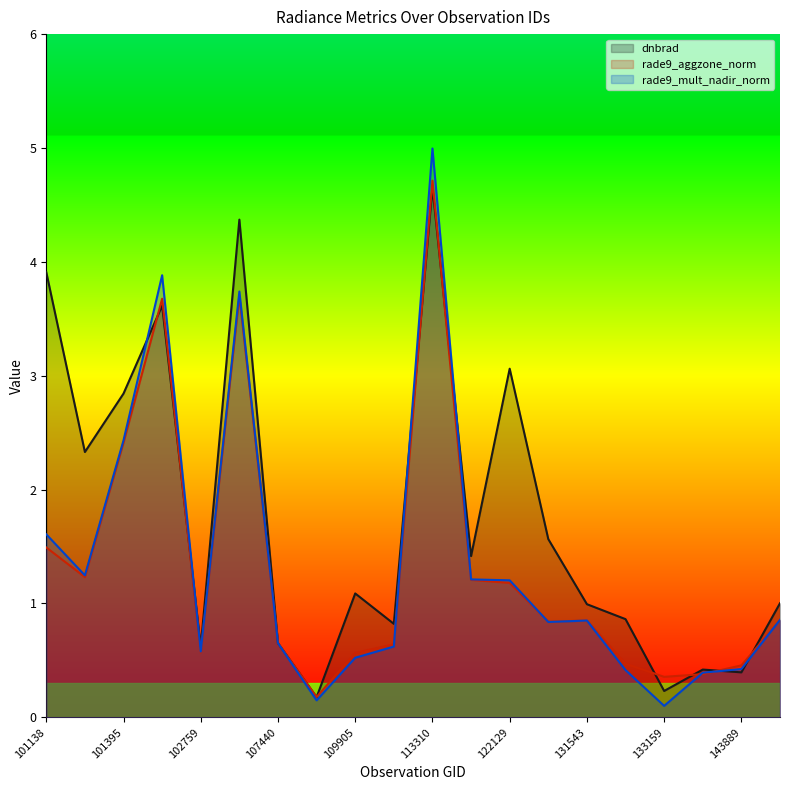

What is the value of the dnbrad point at the 5th from the left?

0.6